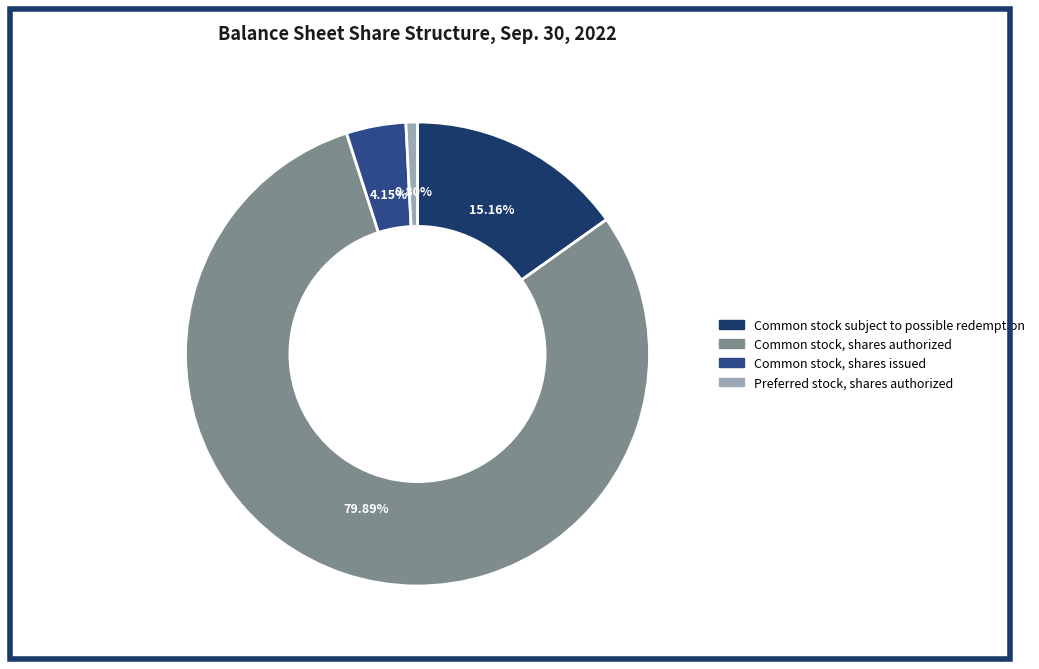

Which has a higher value, Common stock subject to possible redemption or Preferred stock, shares authorized?

Common stock subject to possible redemption